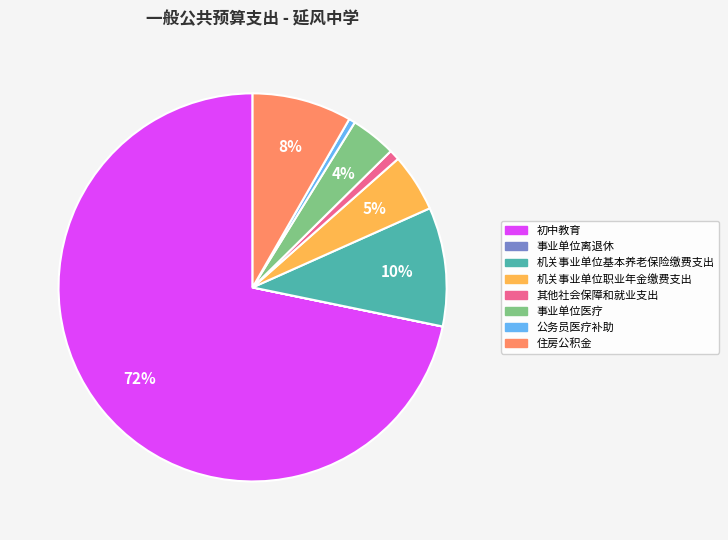

To the nearest percent, what percentage of the pie is 其他社会保障和就业支出?

1%